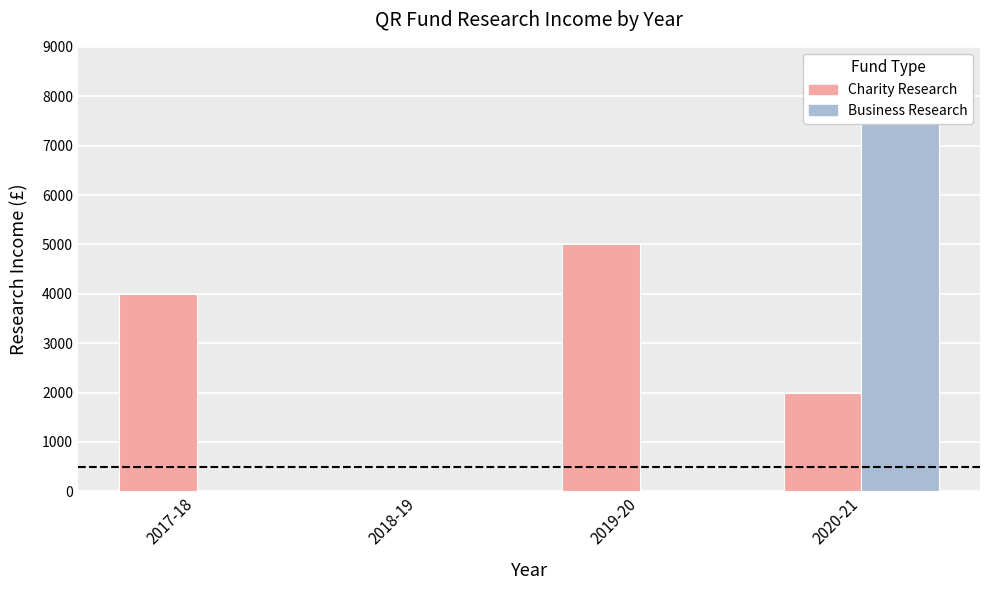

Rank the series by their average value, from lowest to highest.

Business Research, Charity Research